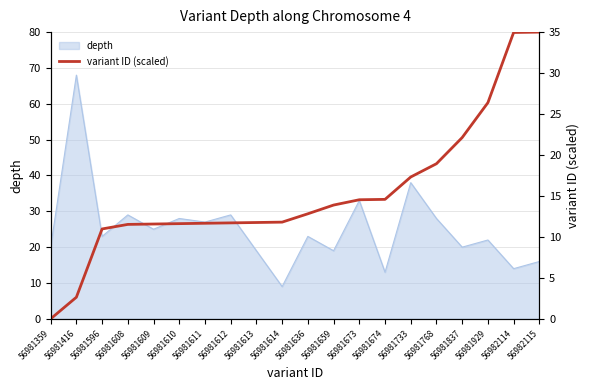

What is the maximum value for depth?

68